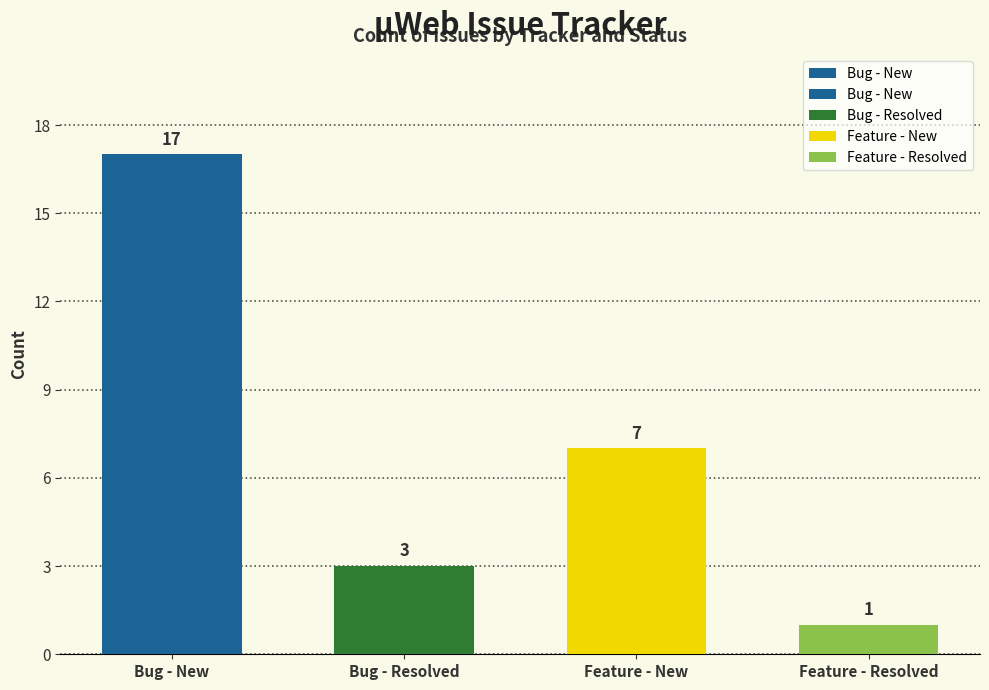

True or false: the data shows 17 at Bug - New.

True